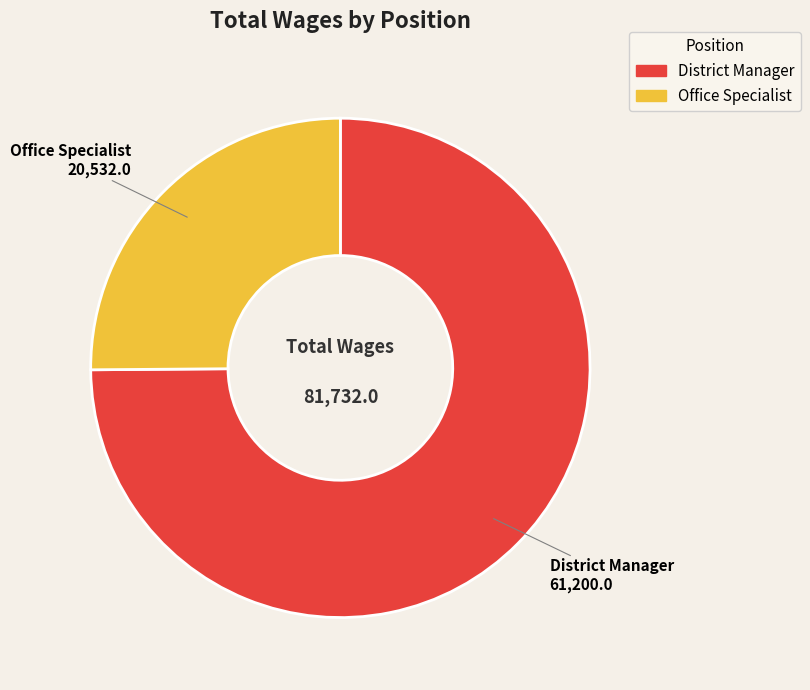

Approximately how many times larger is the value at District Manager compared to Office Specialist?

3.0